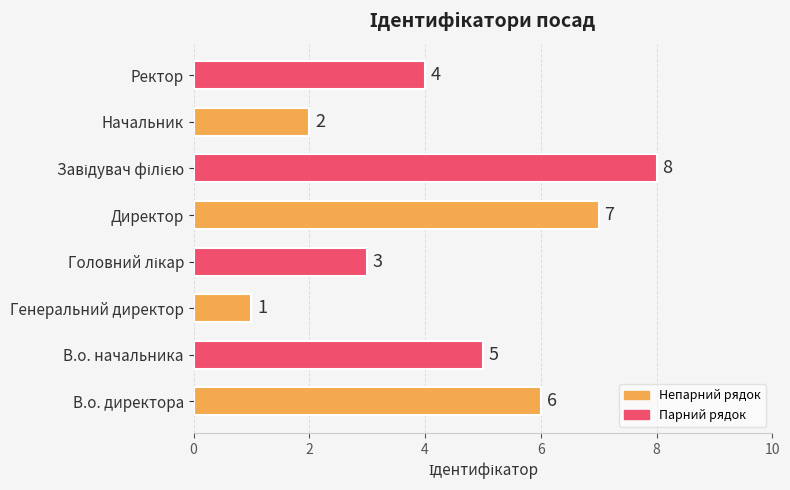

What is the ratio of the value at В.о. директора to the value at Начальник?

3.0